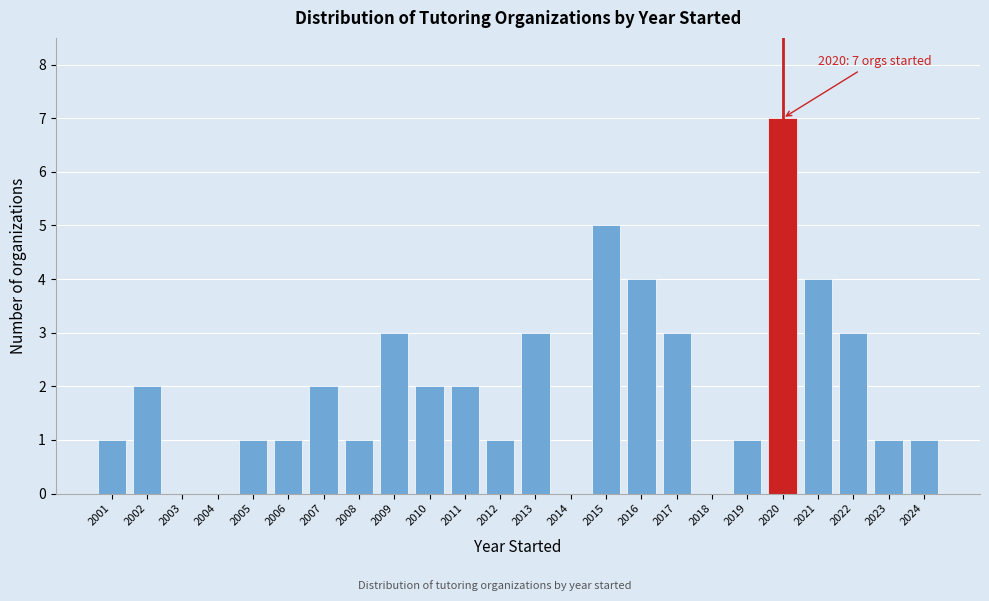

Which range on the x-axis has the tallest bar?

2019.5 to 2020.5